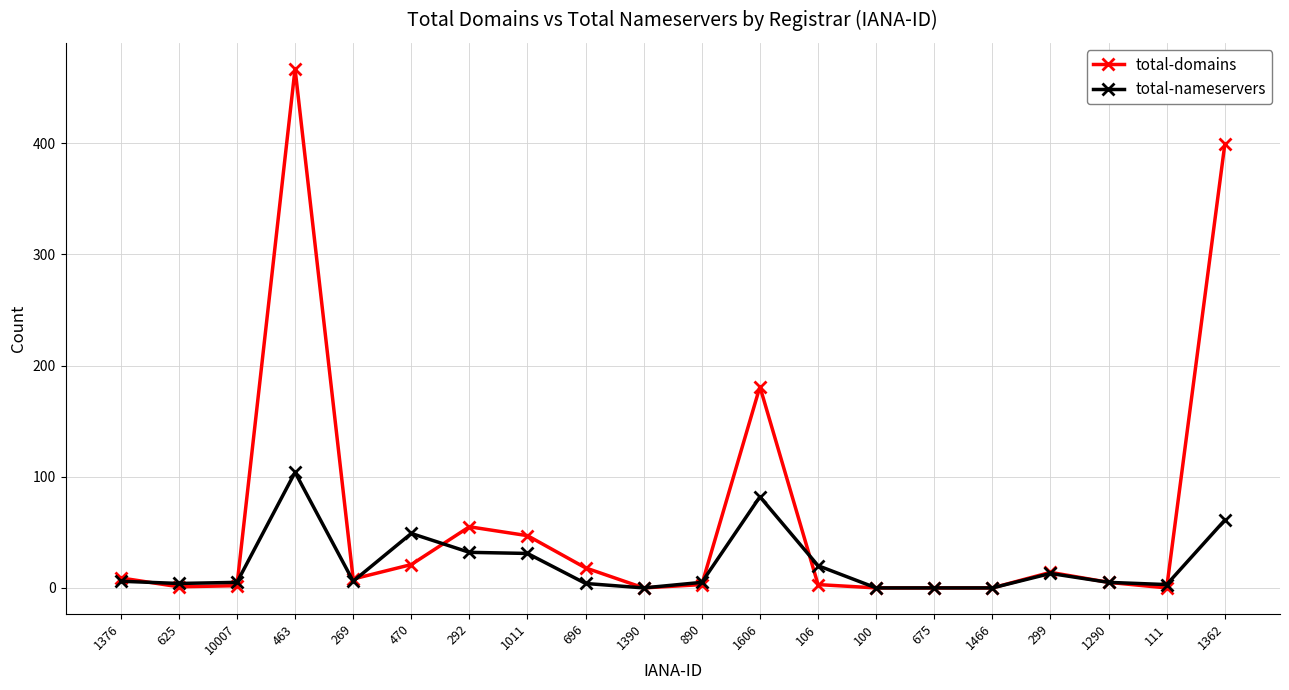

How many data points in total-nameservers are less than 6?

10